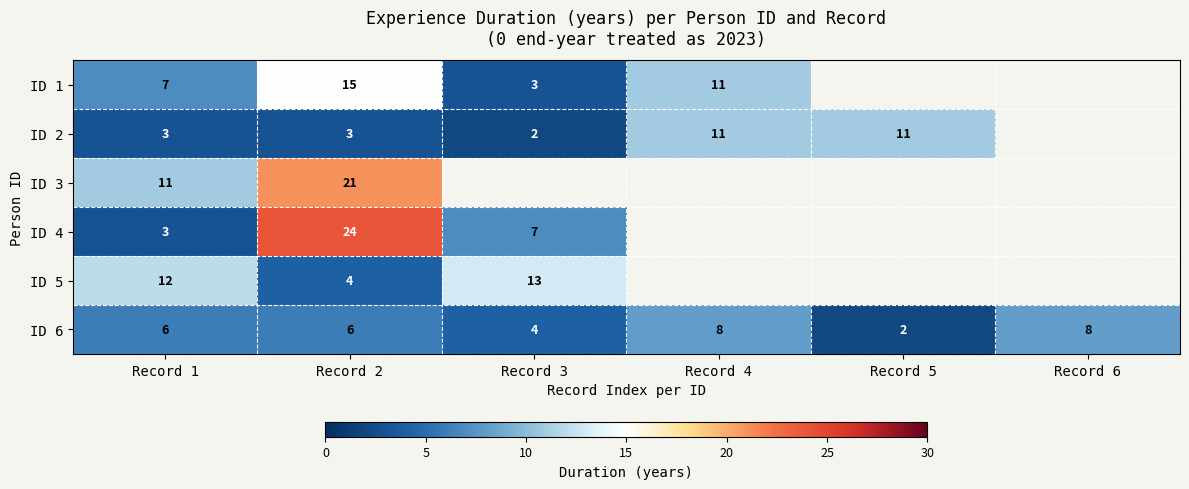

Is it true that ID 5 equals 4 at Record 2?

True